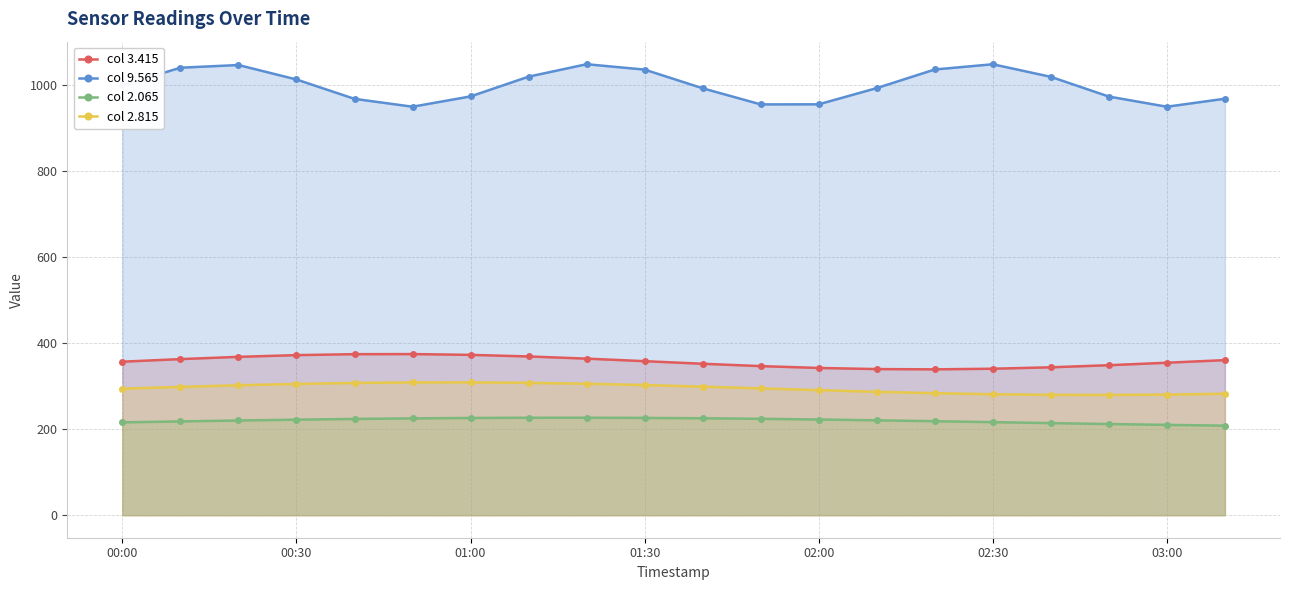

Which series has the largest range (max minus min)?

col 9.565